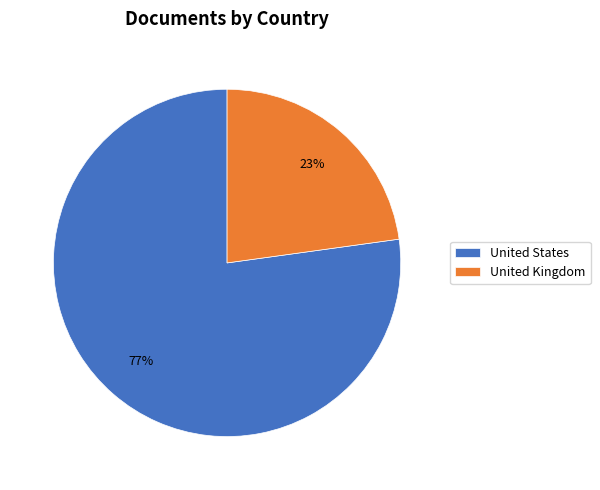

Combined, do United States and United Kingdom account for over 50%?

Yes